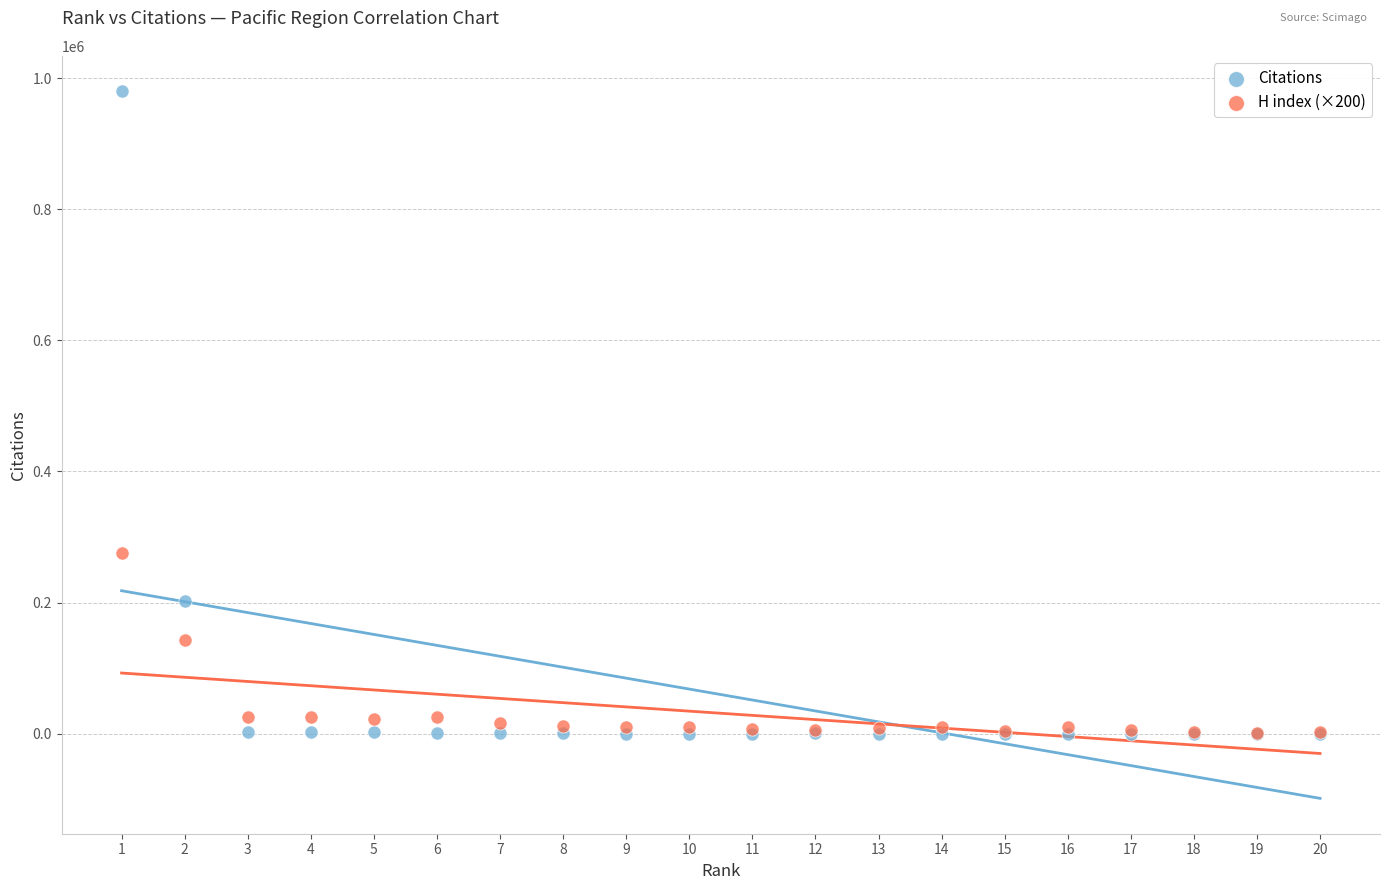

In the Citations series, what Y value is closest to 489988?

201948